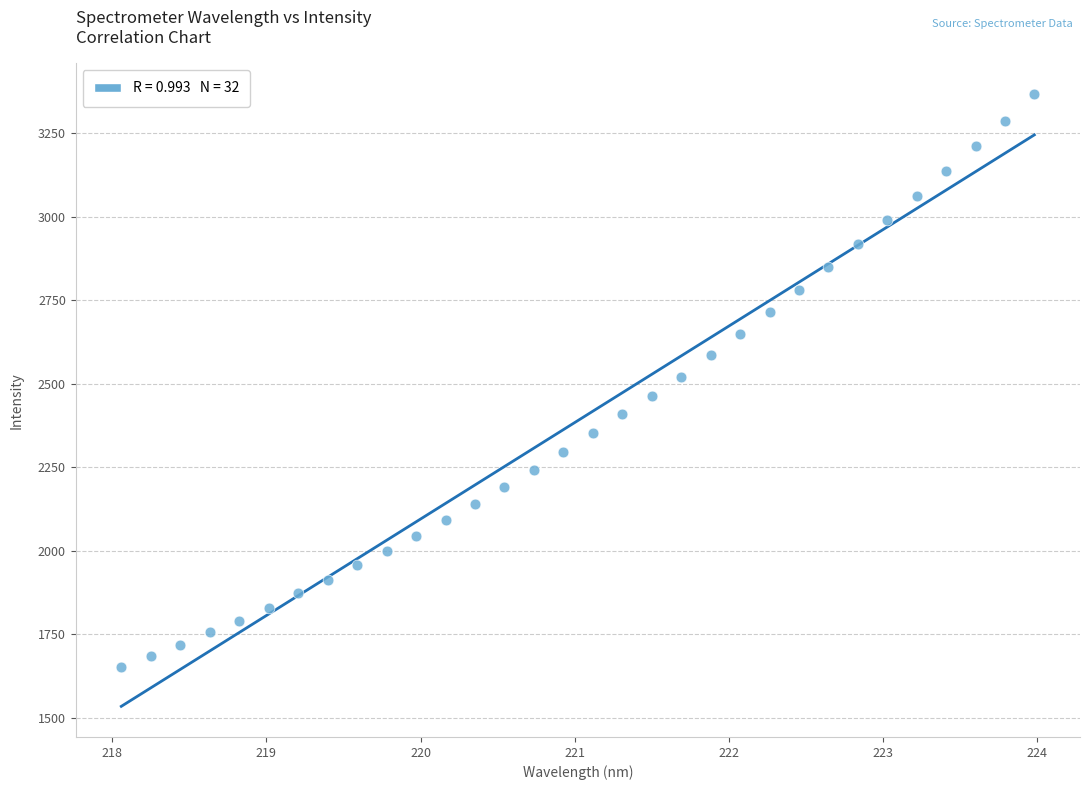

What is the range of Y values (max minus min)?

1715.5